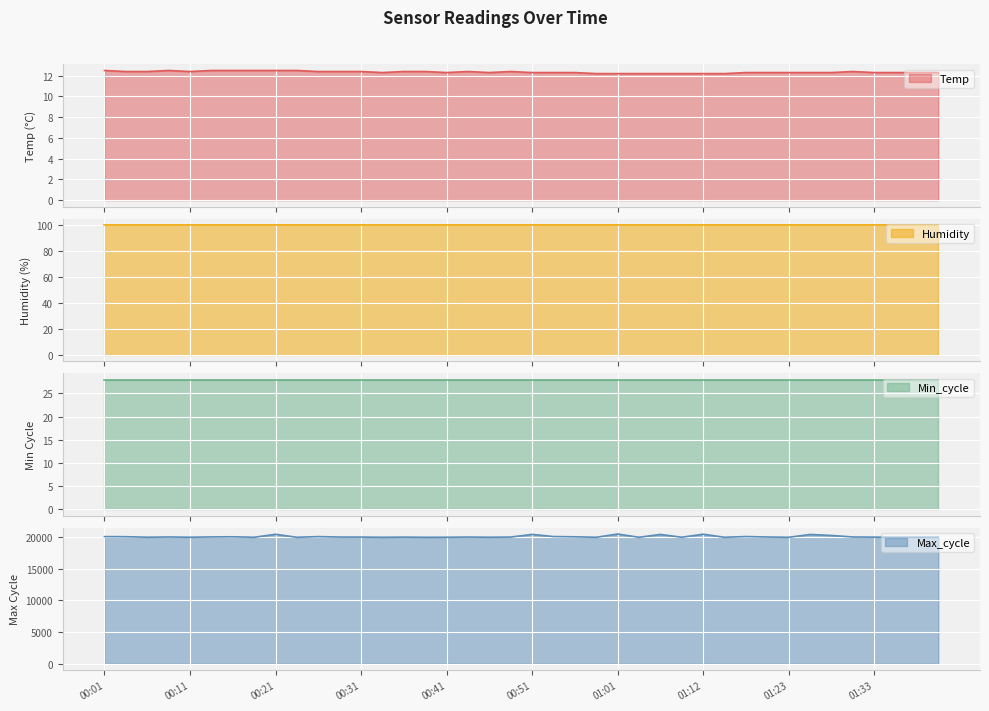

The Temp series shows 12.3 at 01:17. True or false?

True